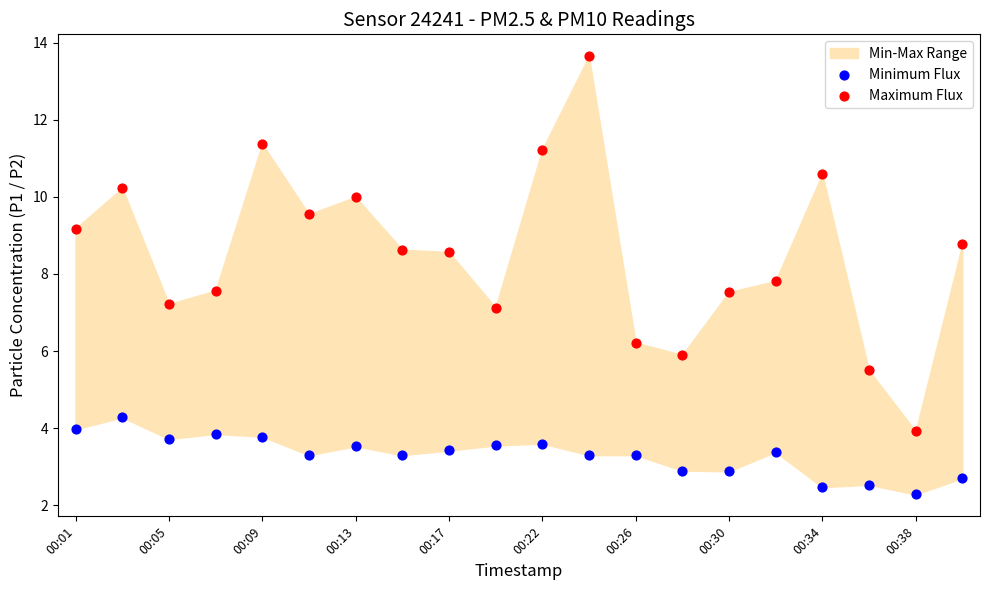

In the Maximum Flux series, what Y value is closest to 8?

7.8